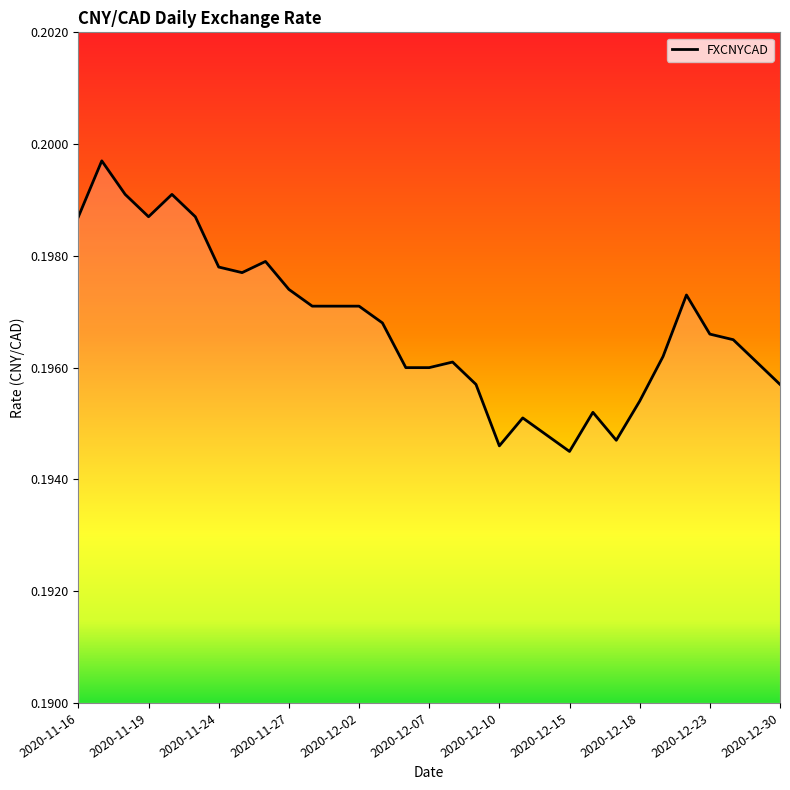

What is the smallest value displayed?

0.2